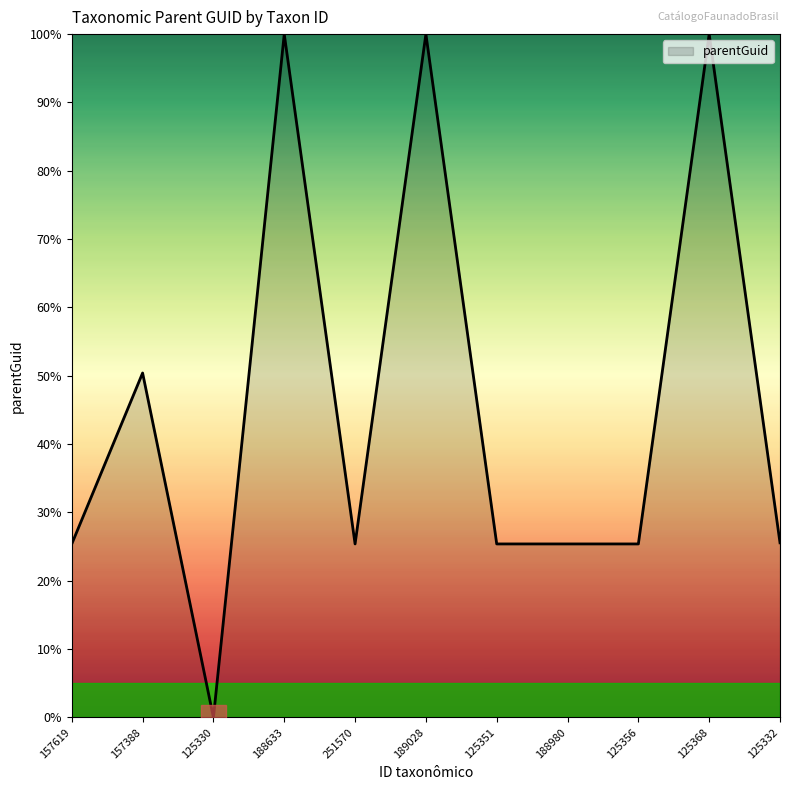

Is it true that the value at 125356 is 25.4?

True